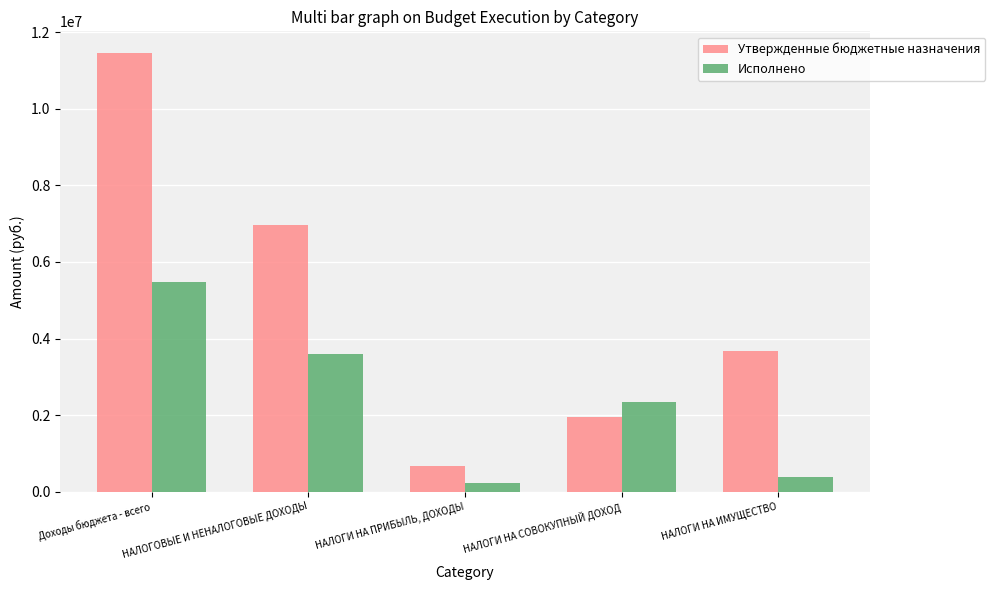

Reading left to right, list all the values displayed in this chart.

Утвержденные бюджетные назначения: 11452469.0	6954000.0	672100.0	1956400.0	3676400.0
Исполнено: 5466797.9	3606974.6	229288.6	2335602.0	383113.8